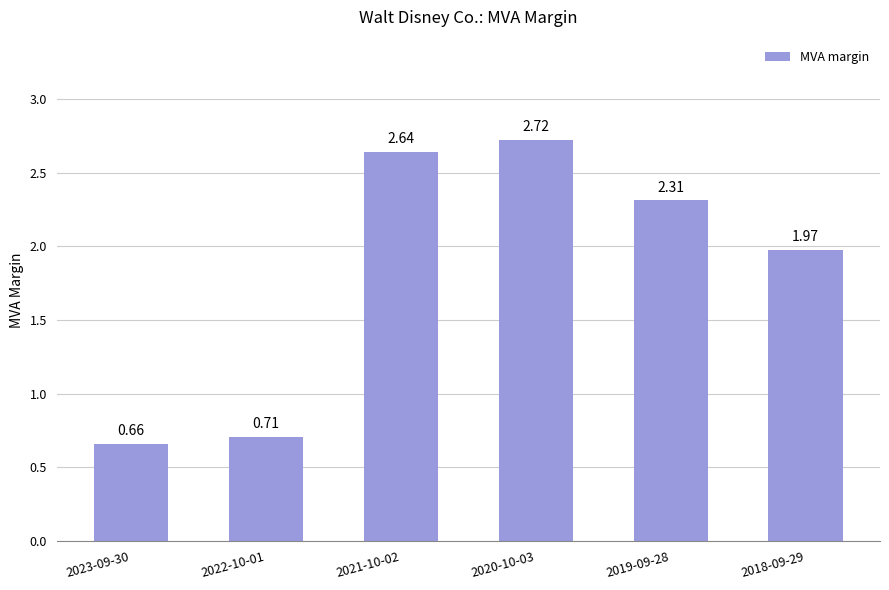

What is the difference between the values at 2022-10-01 and 2019-09-28?

1.6